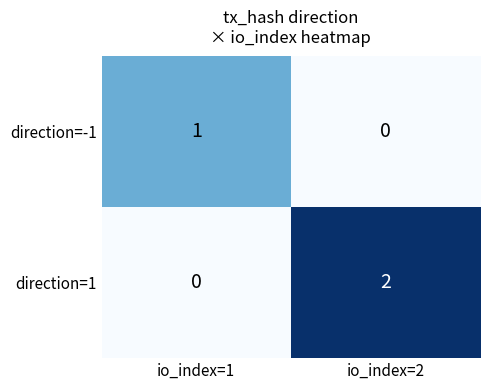

At which category is the sum across all series the highest?

io_index=2